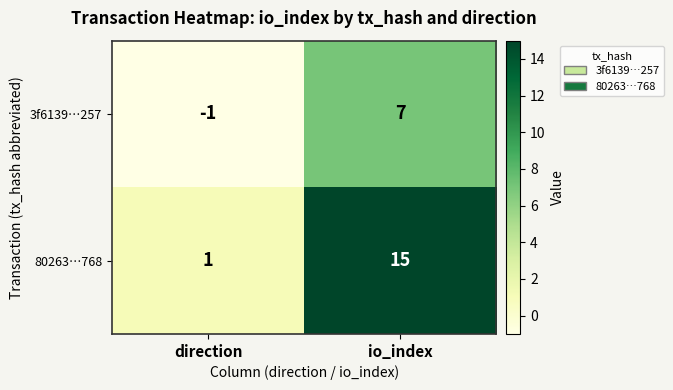

What is the sum of the 3f6139…257 values at direction and io_index?

6